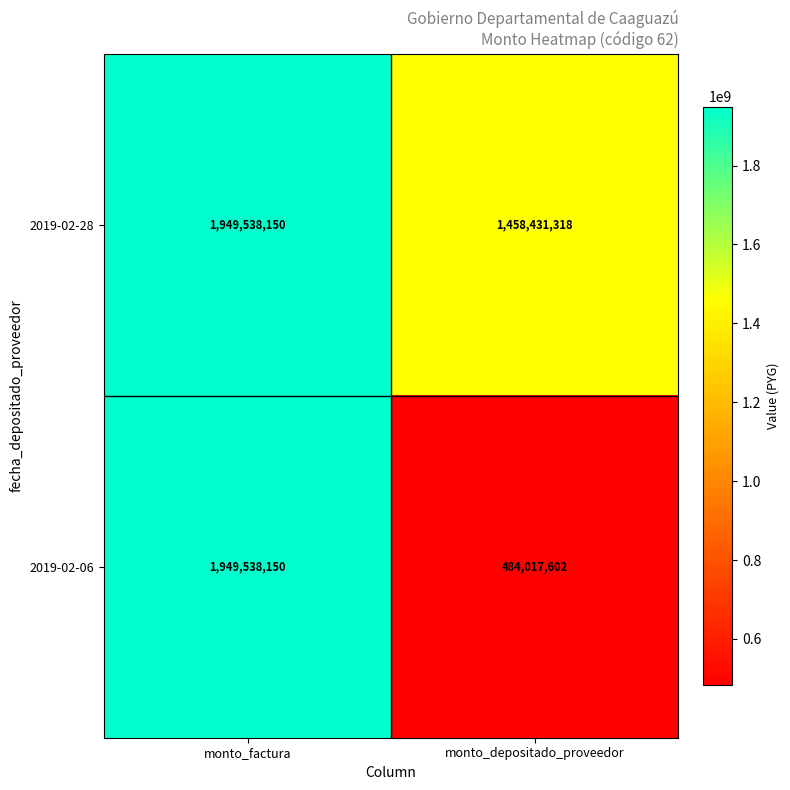

How many data points in 2019-02-28 are less than 1949538150?

1